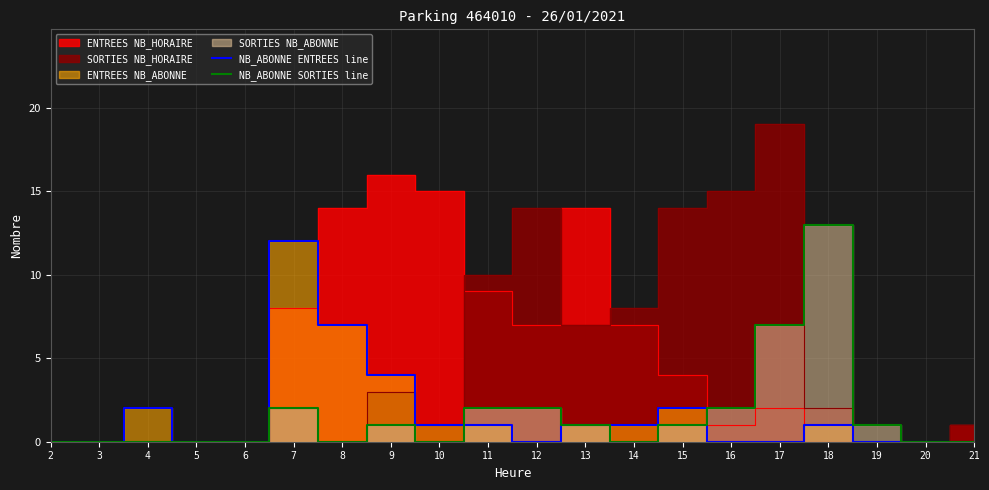

After their last crossing, which series has the higher values: NB_ABONNE ENTREES line or NB_ABONNE SORTIES line?

NB_ABONNE SORTIES line